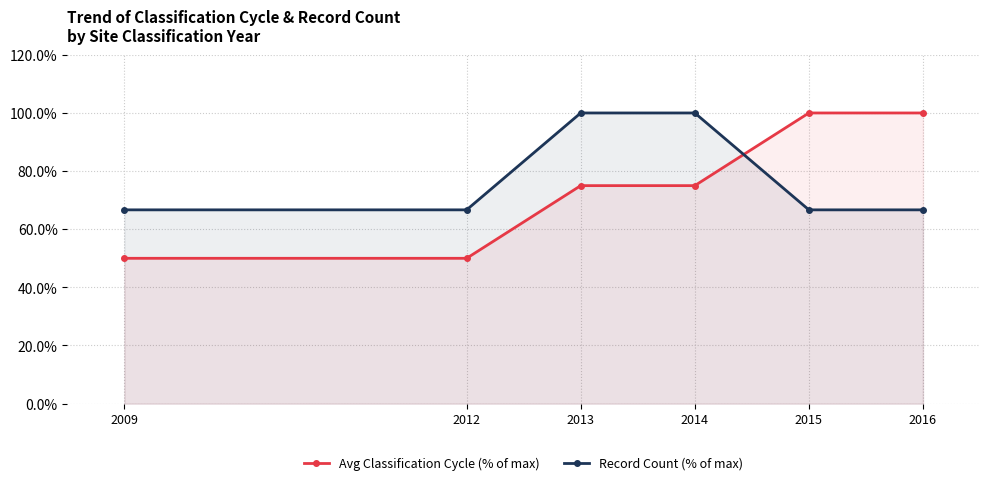

Between which two adjacent categories do Record Count (% of max) and Avg Classification Cycle (% of max) first intersect?

2014 and 2015